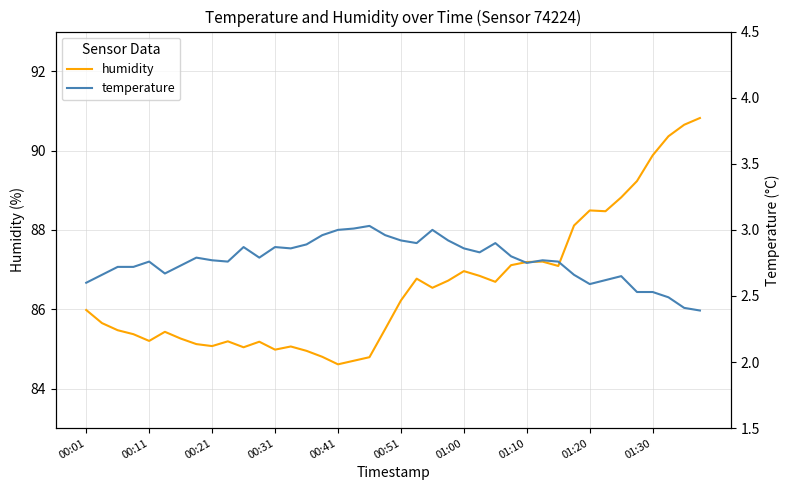

What is the minimum value for humidity?

84.6